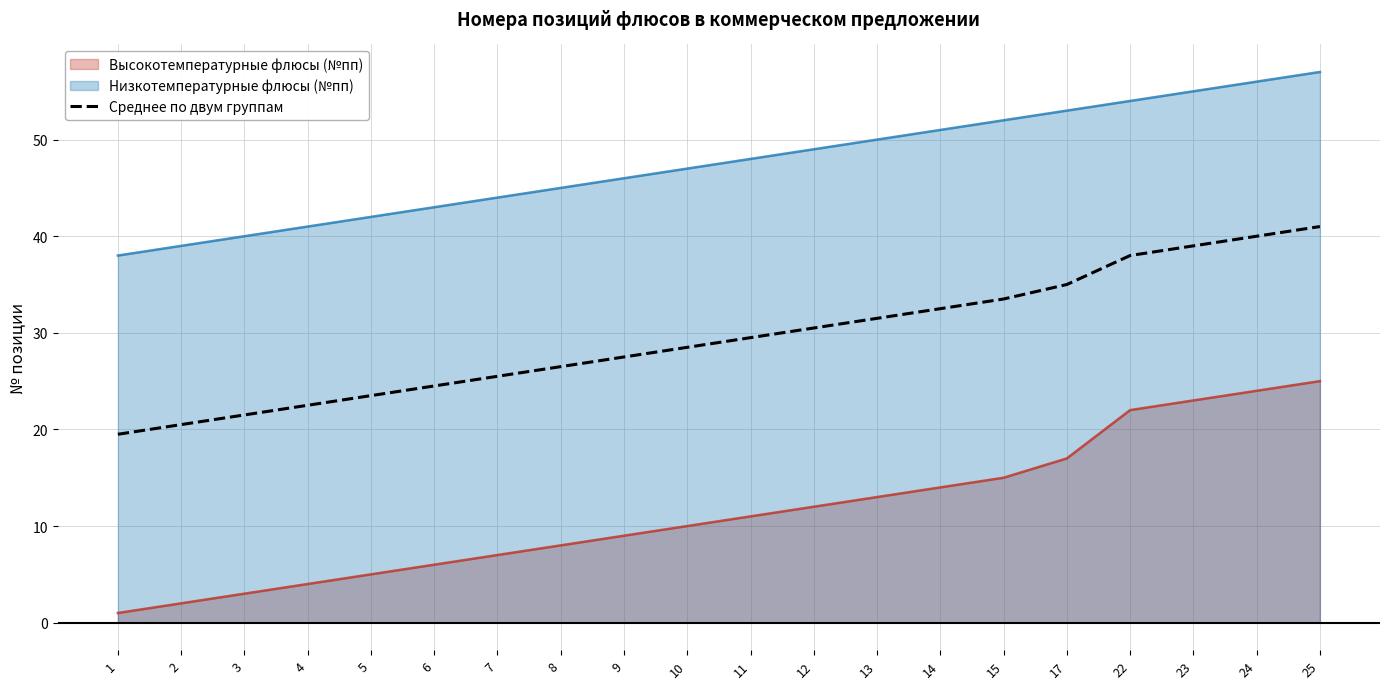

Does the chart display data point markers on the line(s)?

No